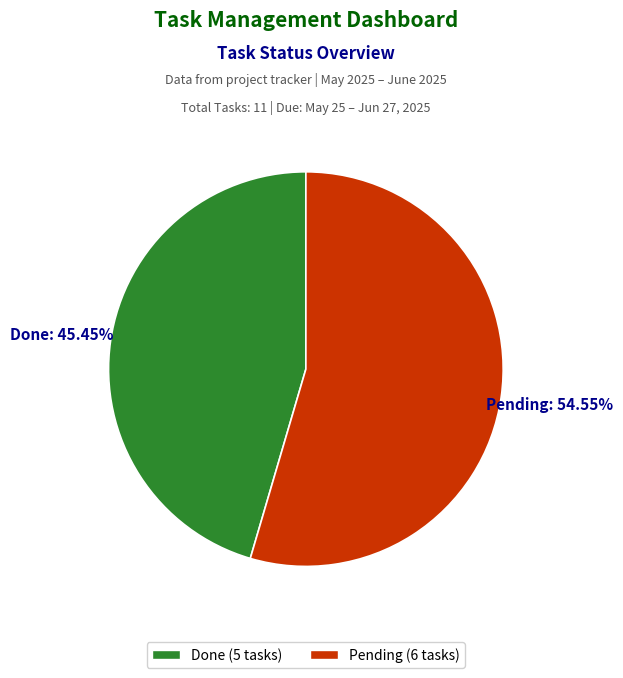

To the nearest percent, what is the difference between the Done and Pending slice percentages?

9%